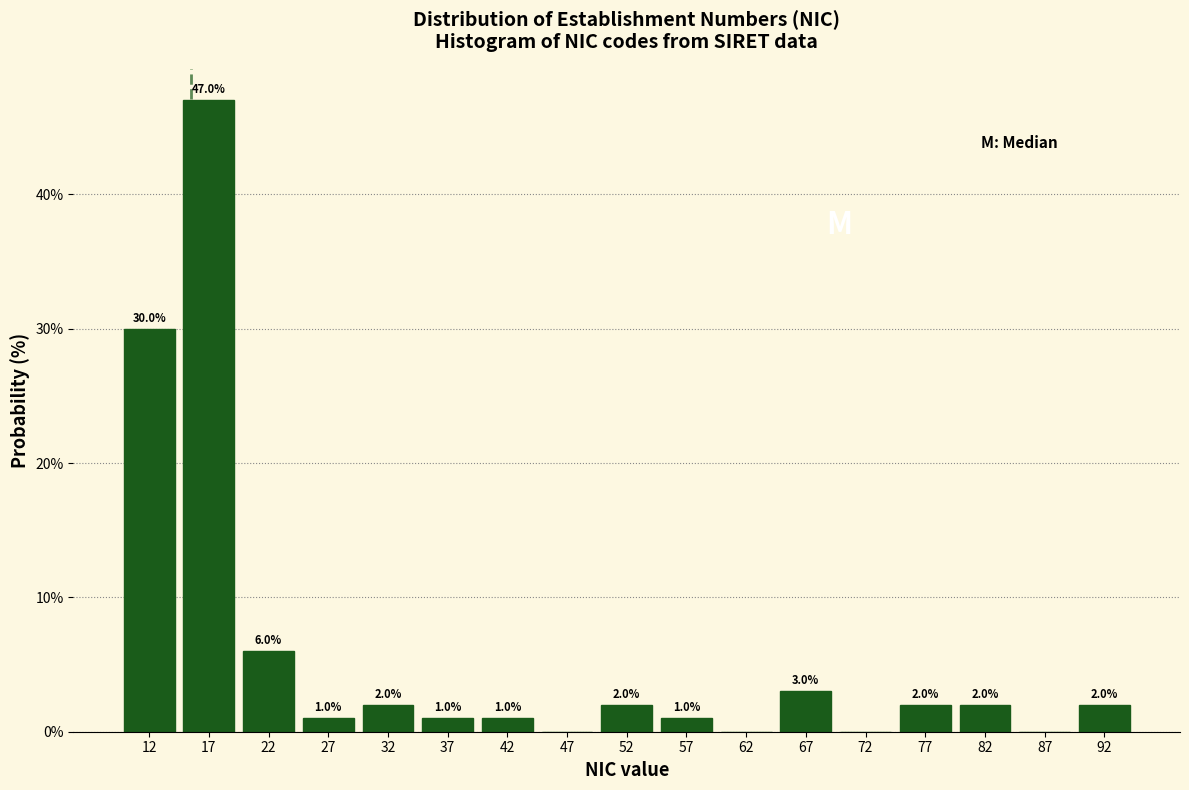

Which range on the x-axis has the tallest bar?

15 to 20